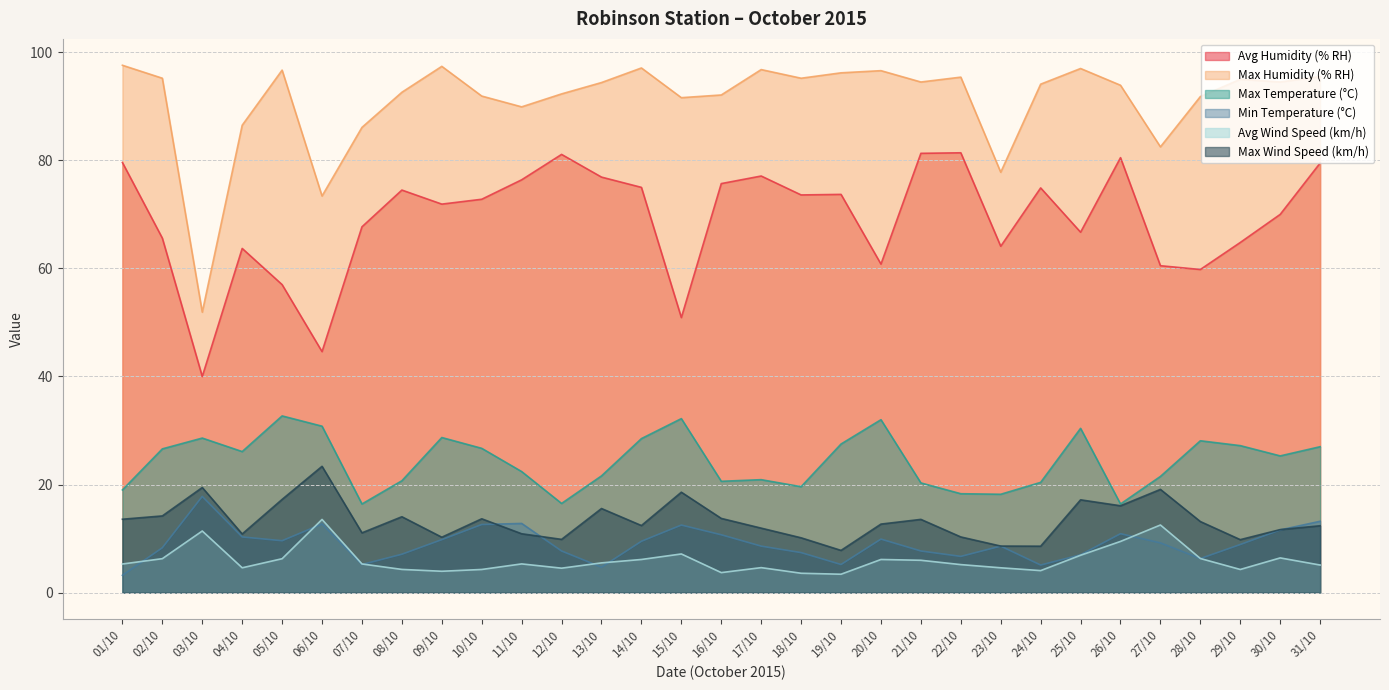

What are all the series names shown in the legend?

Avg Humidity (% RH), Max Humidity (% RH), Max Temperature (°C), Min Temperature (°C), Avg Wind Speed (km/h), Max Wind Speed (km/h)